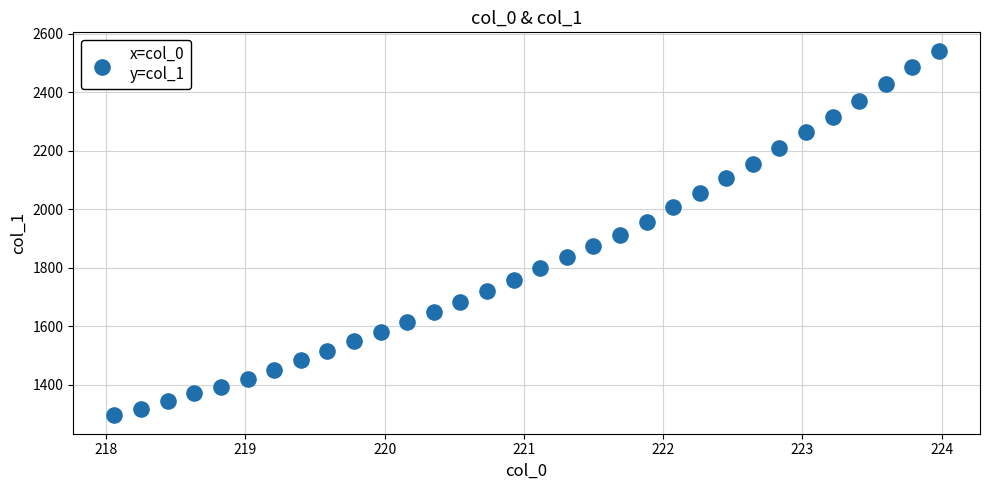

What is the range of X values (max minus min)?

5.9